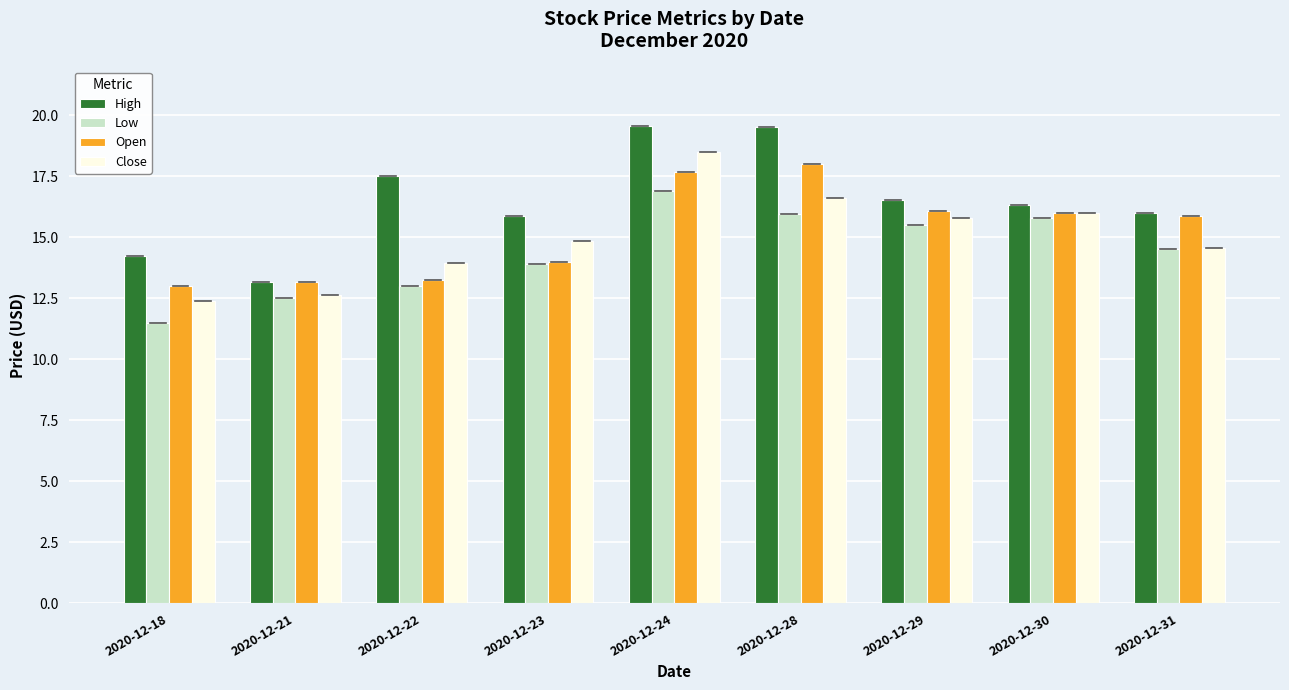

What is the average value of the Open series?

15.2